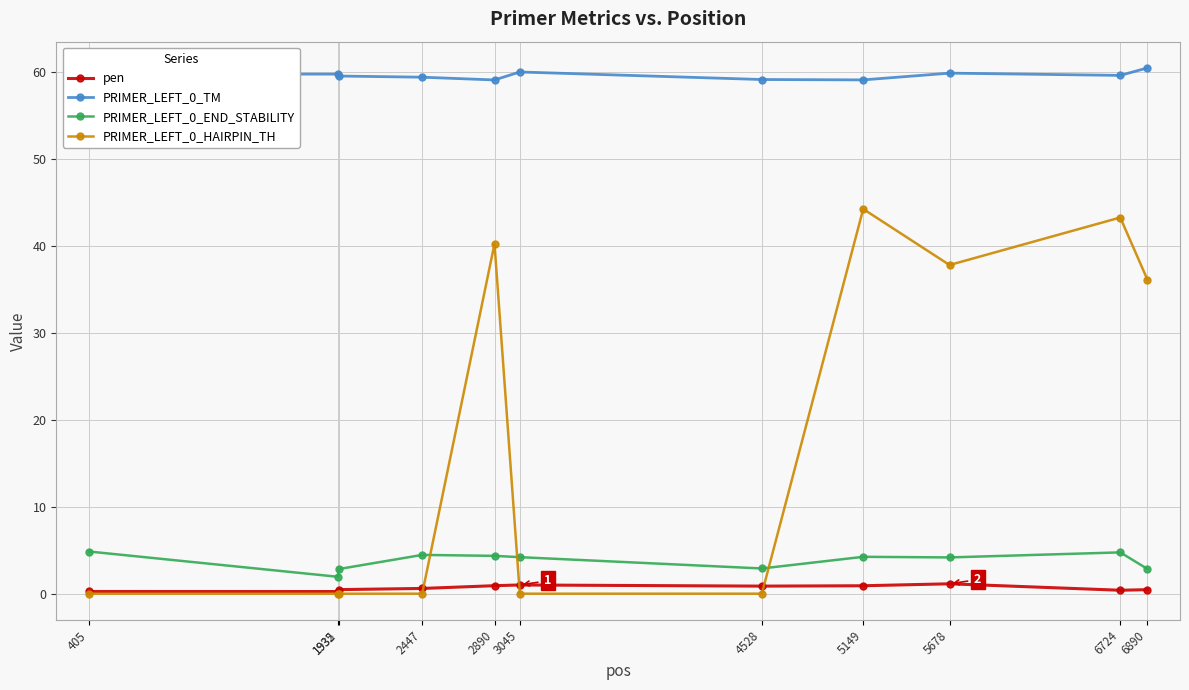

True or false: PRIMER_LEFT_0_END_STABILITY and PRIMER_LEFT_0_HAIRPIN_TH intersect in this chart.

True